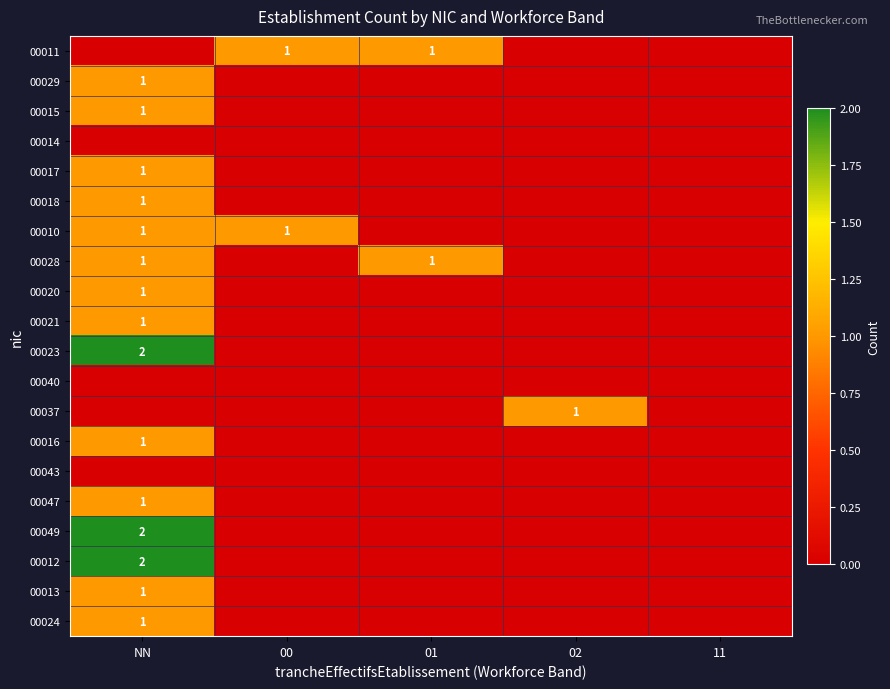

What is the difference between the highest and lowest values at 01?

1